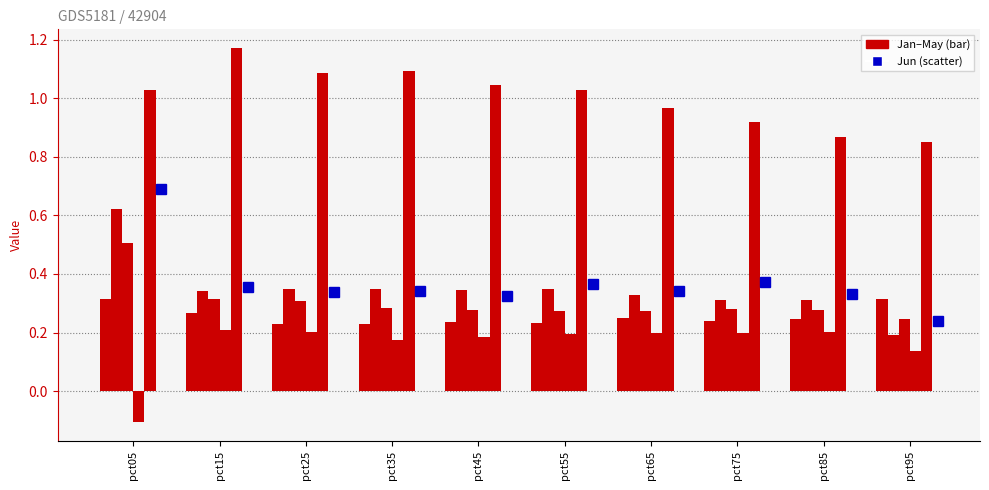

Between pct05 and pct95, which is larger?

pct05